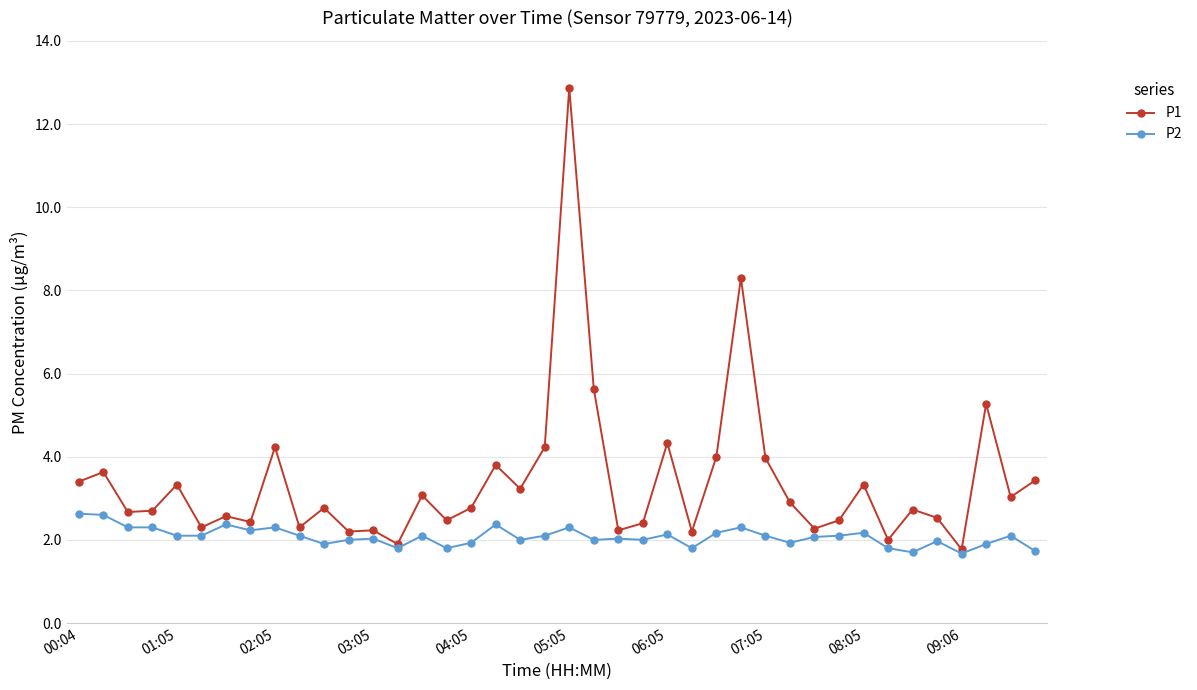

List the series in order of their peak value, lowest first.

P2, P1